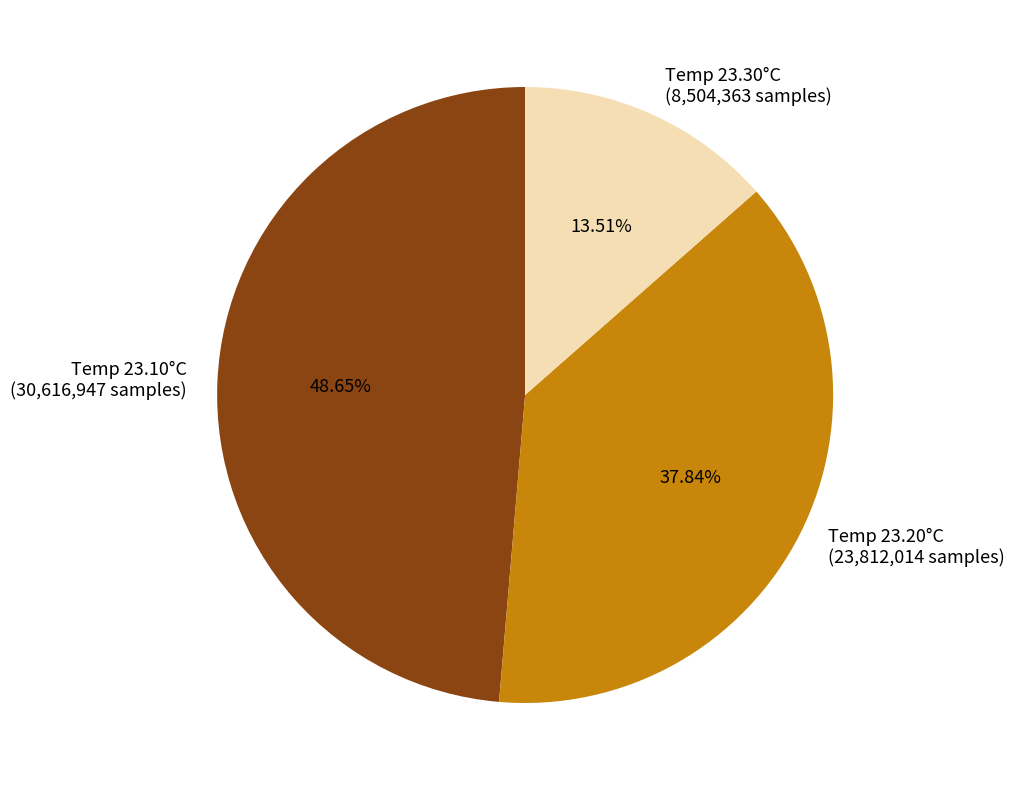

Rank the categories by value from highest to lowest.

Temp 23.10°C (30,616,947 samples), Temp 23.20°C (23,812,014 samples), Temp 23.30°C (8,504,363 samples)